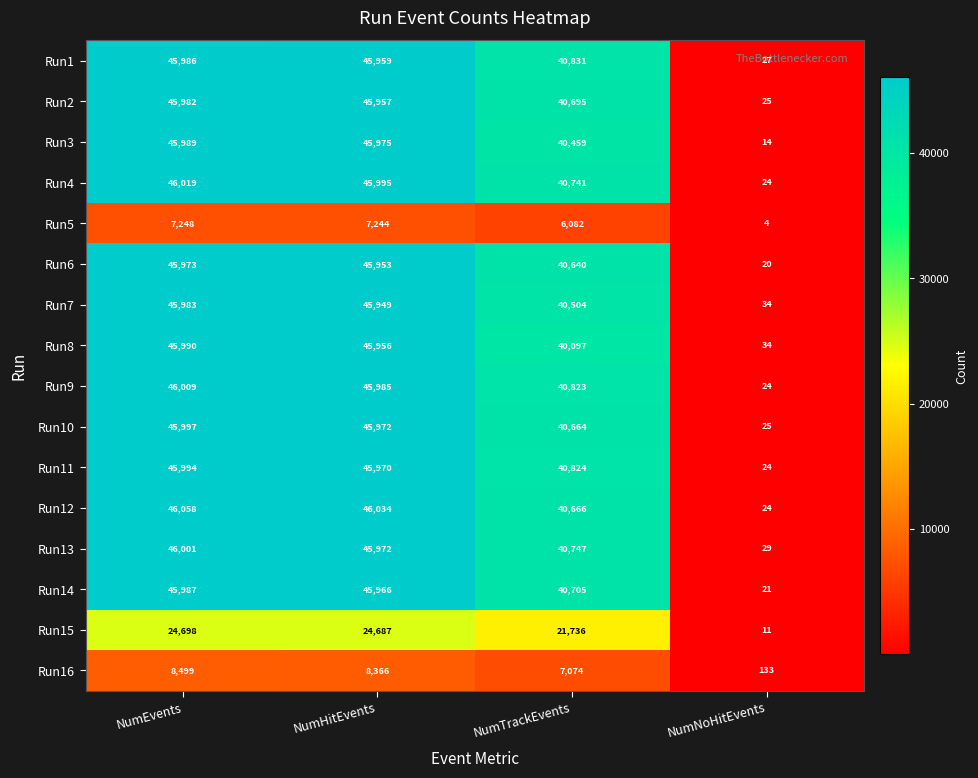

At which label is Run12 closest to 23041?

NumTrackEvents